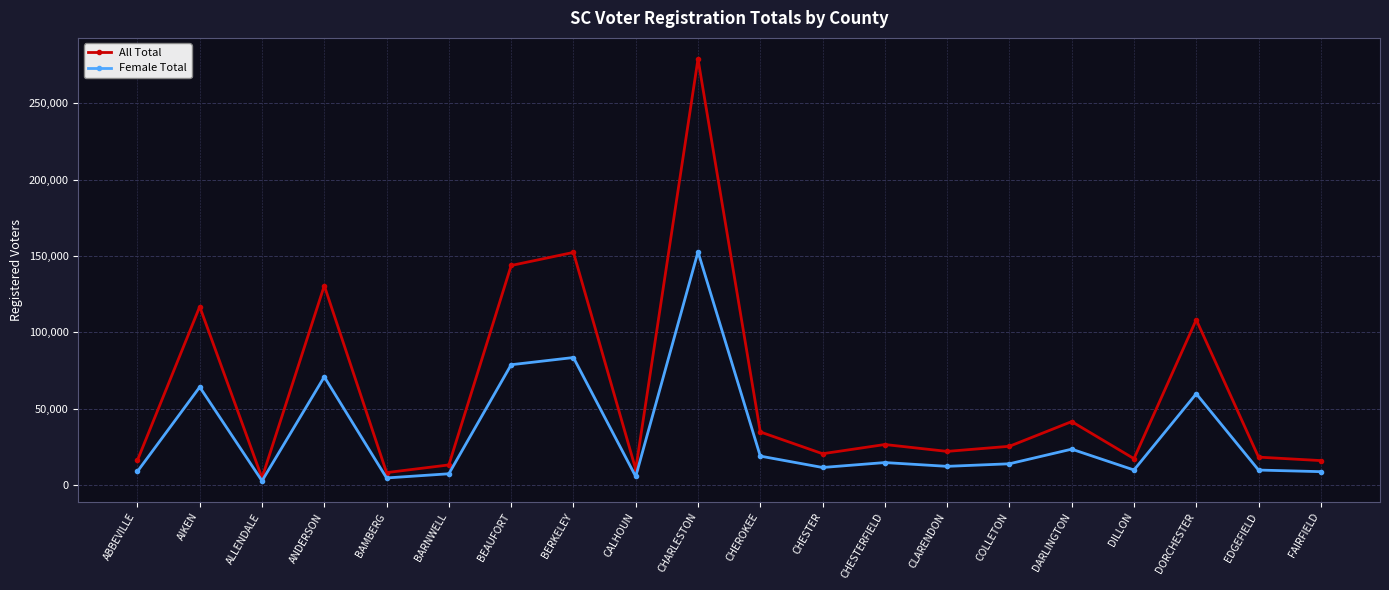

What is the label of the 13th point from the left?

CHESTERFIELD